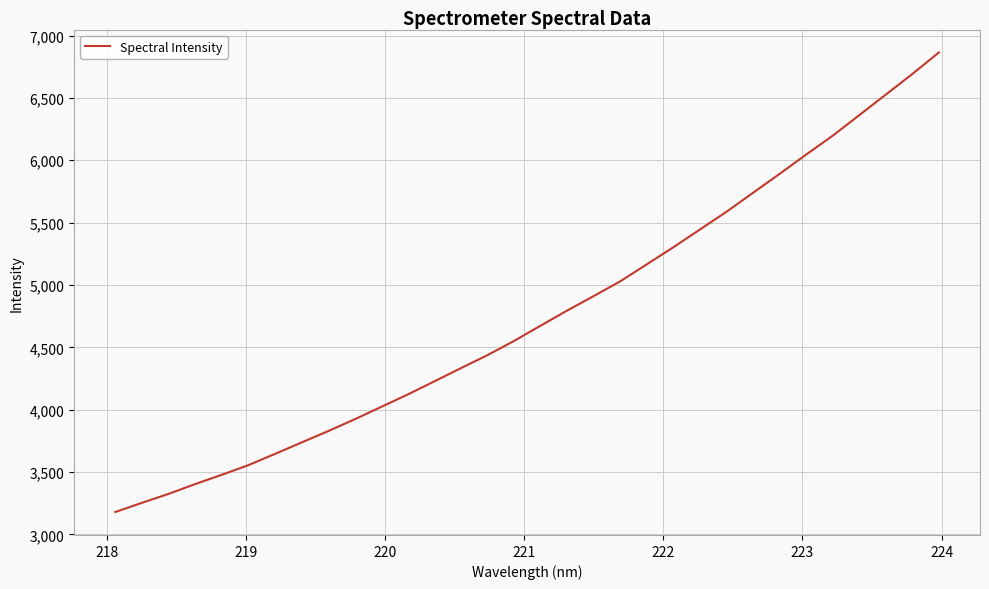

What is the minimum value shown in the chart?

3179.7